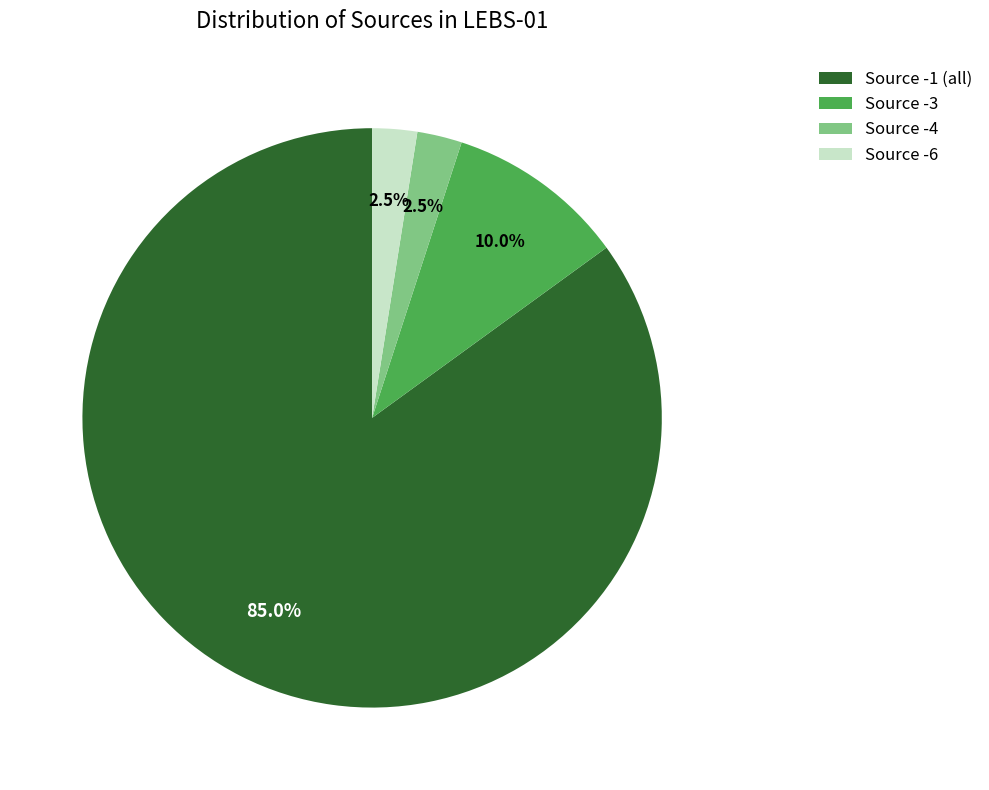

Is there any slice that represents more than half of the pie?

Yes